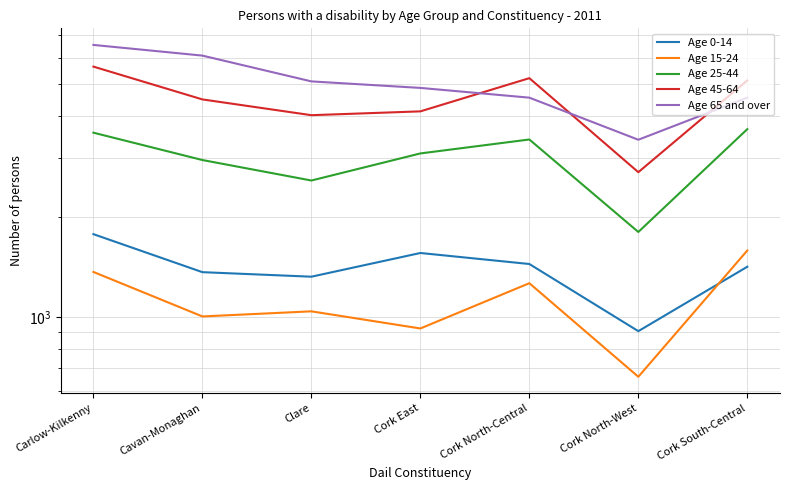

How many data points in Age 15-24 are above 1039?

3